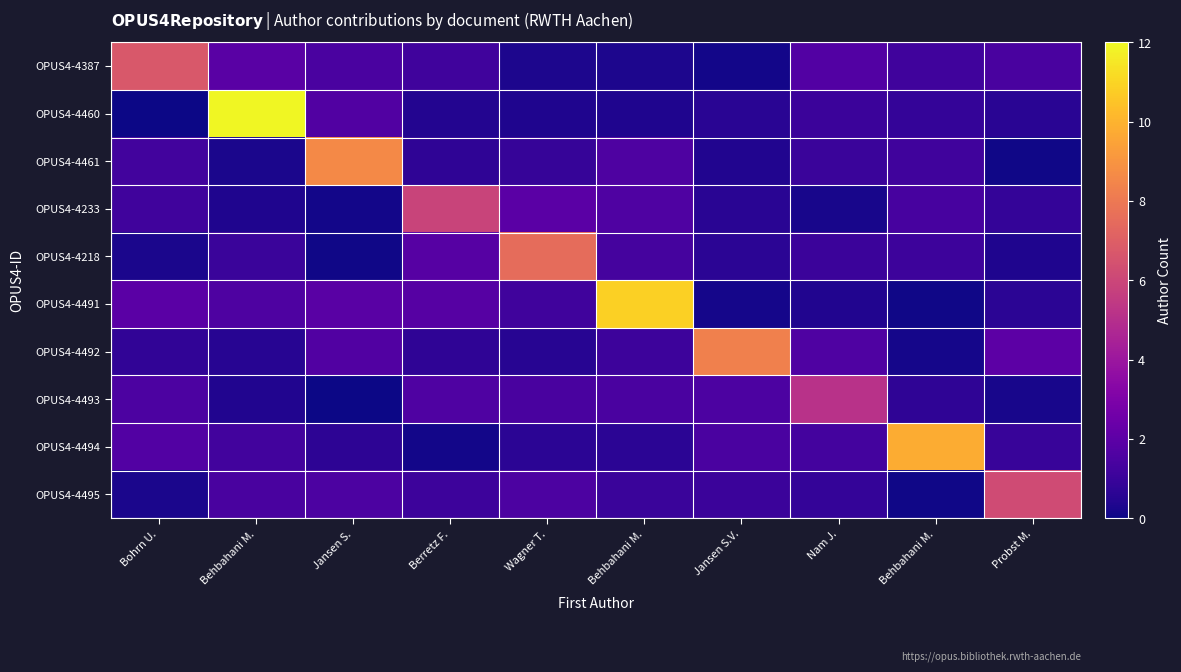

What is the maximum value shown in the chart?

11.9